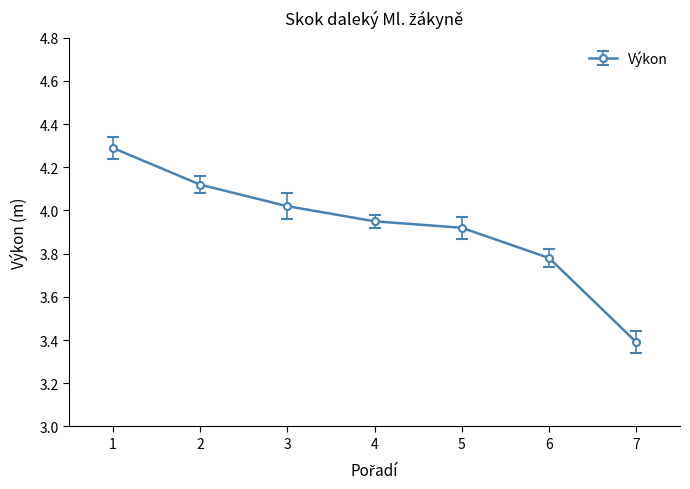

Approximately how many times larger is the value at 7 compared to 1?

0.8